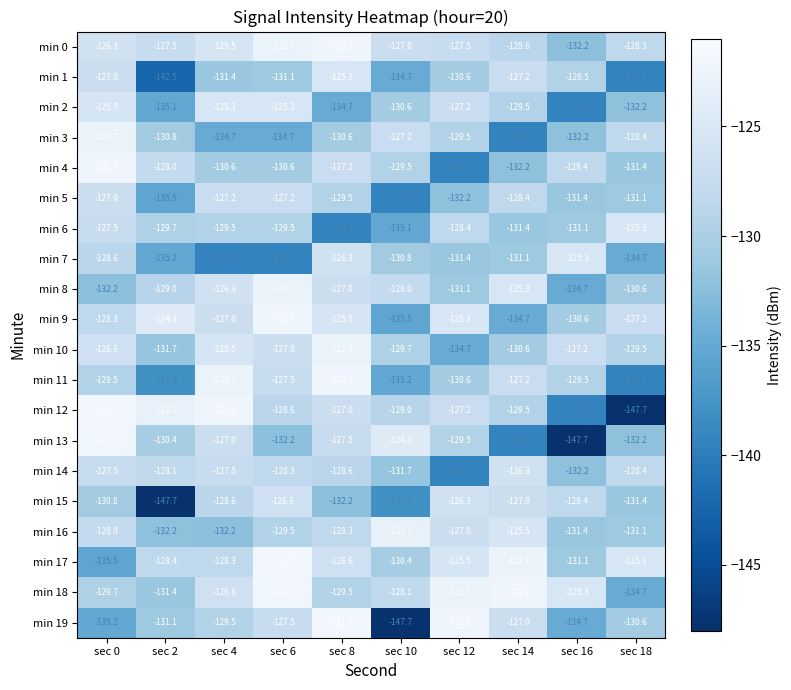

What is the minimum value shown in the chart?

-147.7